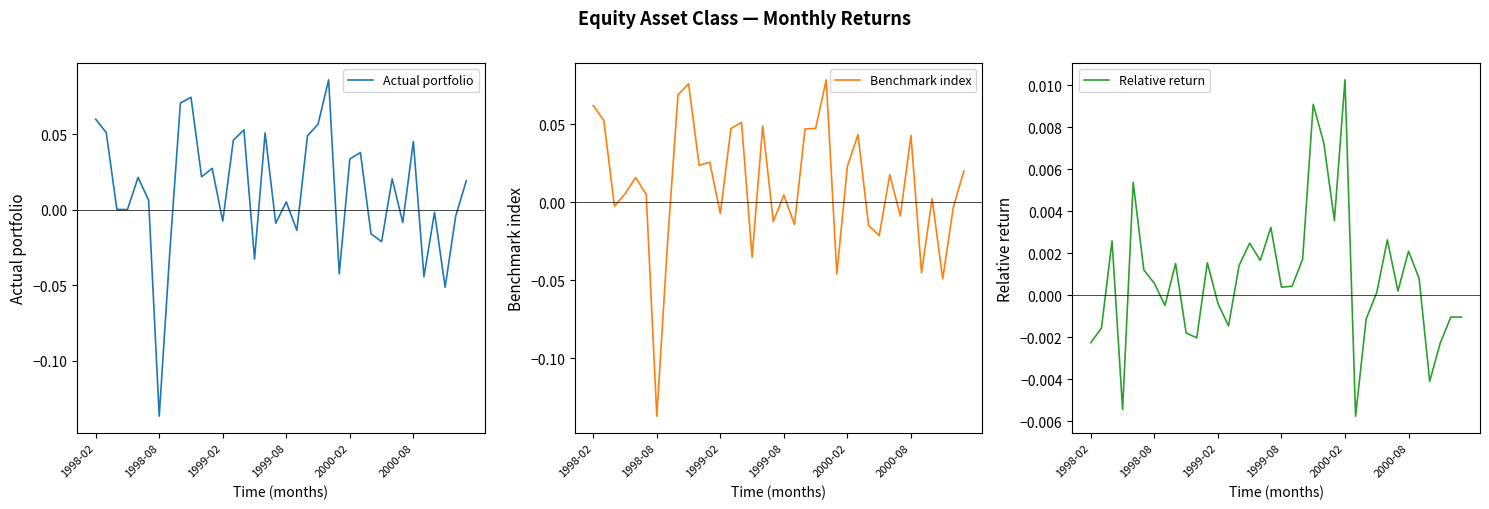

How many data points does each series have?

36